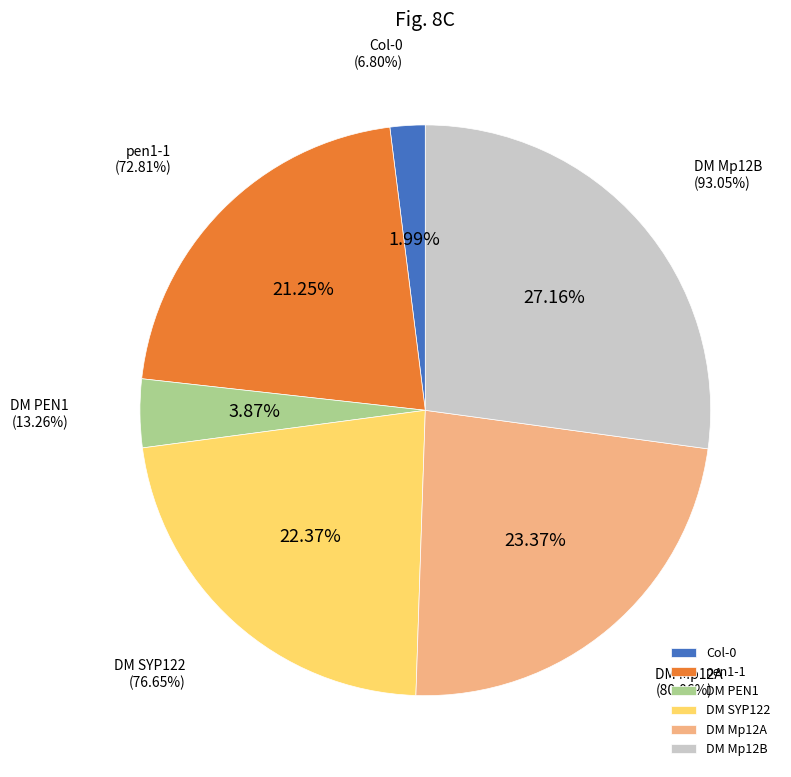

To the nearest percent, what is the average slice percentage?

17%